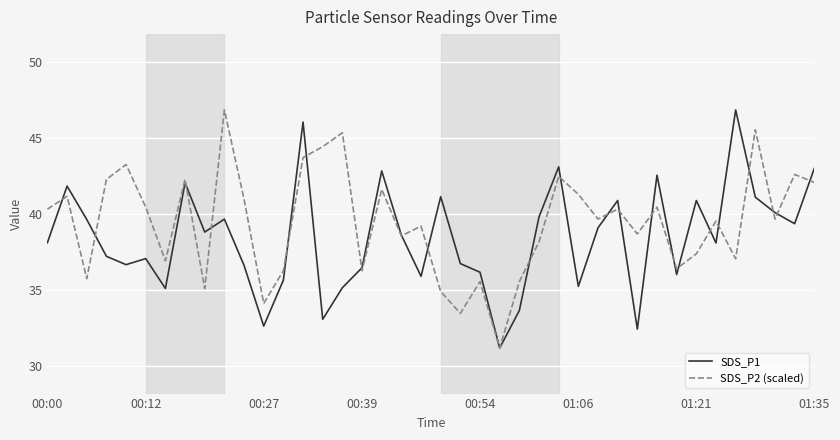

After their last crossing, which series has the higher values: SDS_P1 or SDS_P2 (scaled)?

SDS_P1